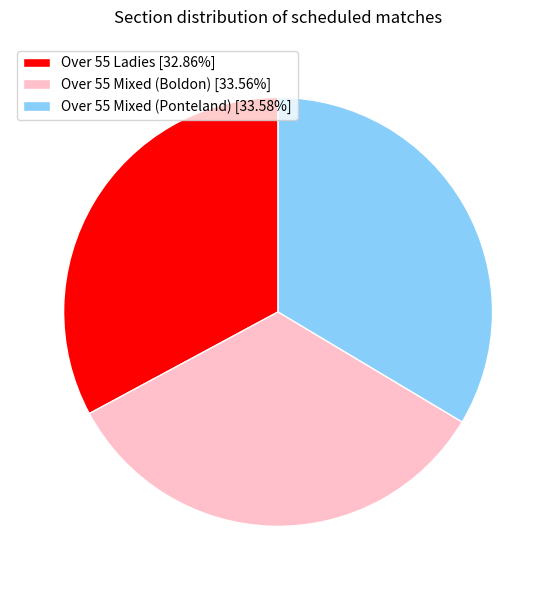

Combined, do Over 55 Ladies [32.86%] and Over 55 Mixed (Ponteland) [33.58%] account for over 50%?

Yes